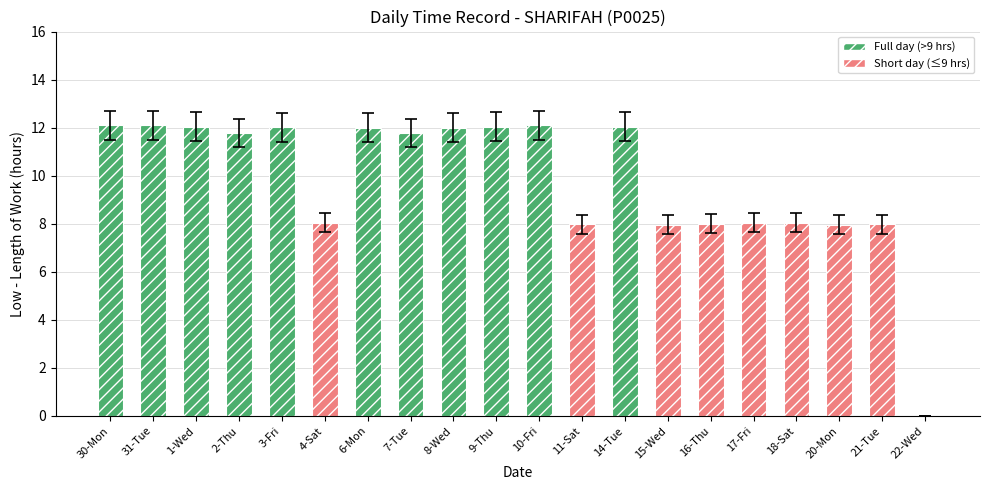

Rank the categories by value from highest to lowest.

31-Tue, 30-Mon, 10-Fri, 9-Thu, 14-Tue, 1-Wed, 3-Fri, 8-Wed, 6-Mon, 2-Thu, 7-Tue, 17-Fri, 18-Sat, 4-Sat, 16-Thu, 11-Sat, 21-Tue, 20-Mon, 15-Wed, 22-Wed